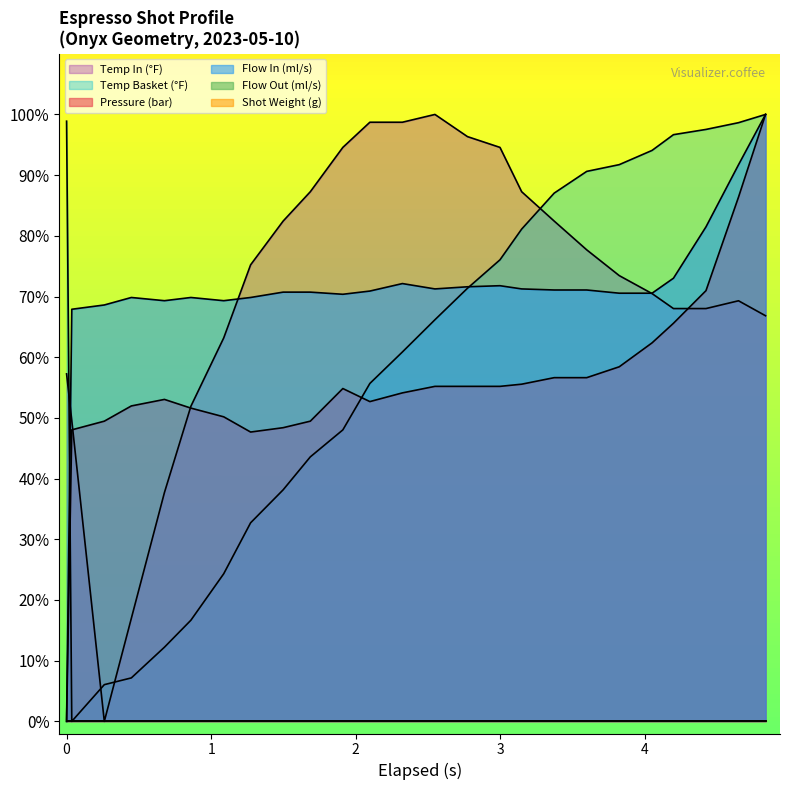

Does the chart display data point markers on the line(s)?

No